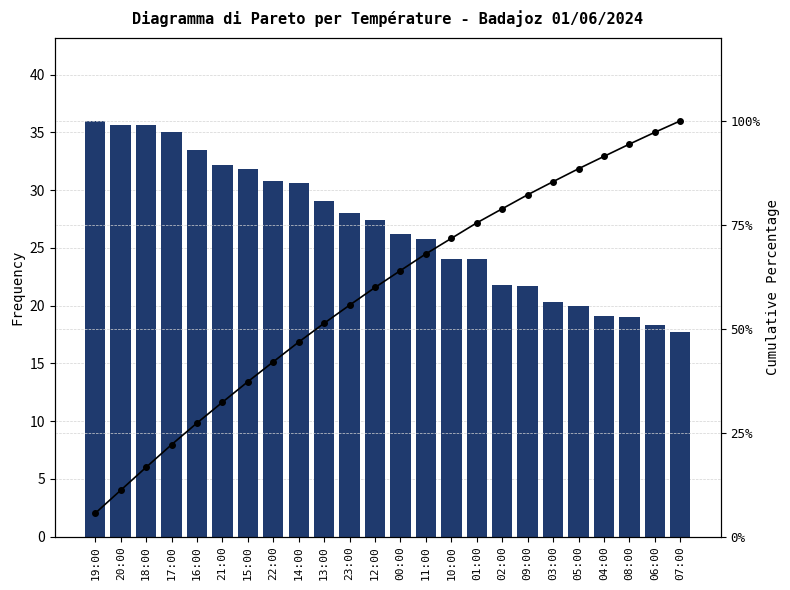

What is the average value of the Cumulative % series?

58.6